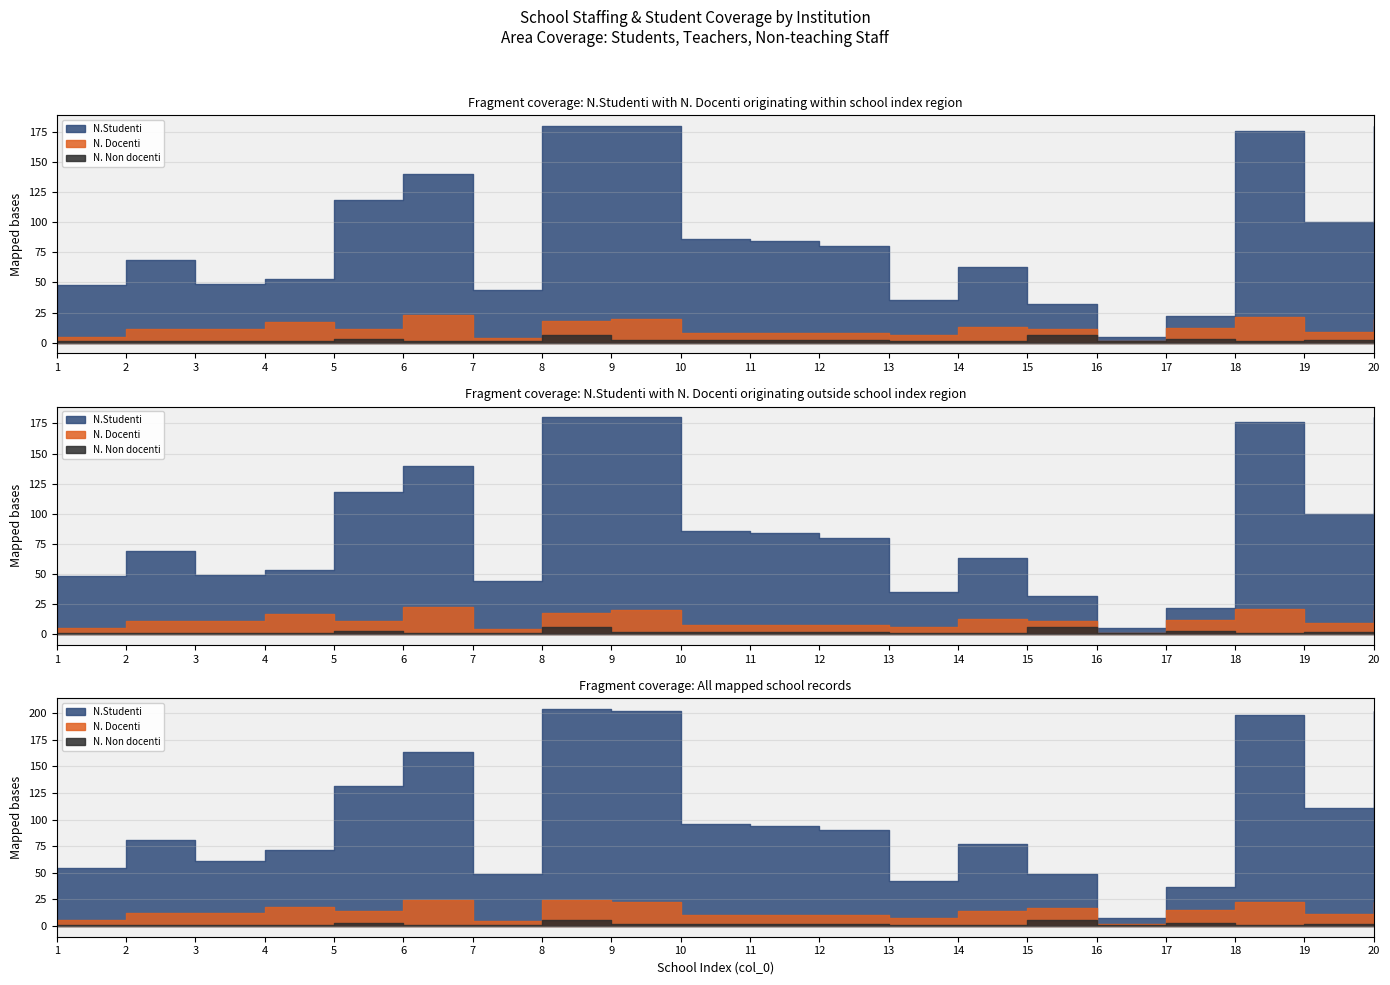

What is the sum of the N. Docenti values at 2 and 20?

31